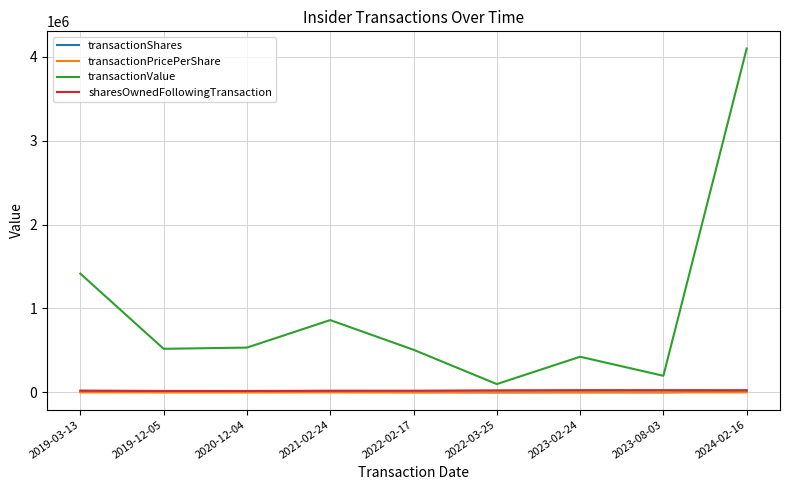

What is the difference between the maximum and minimum values in the sharesOwnedFollowingTransaction series?

10020.0